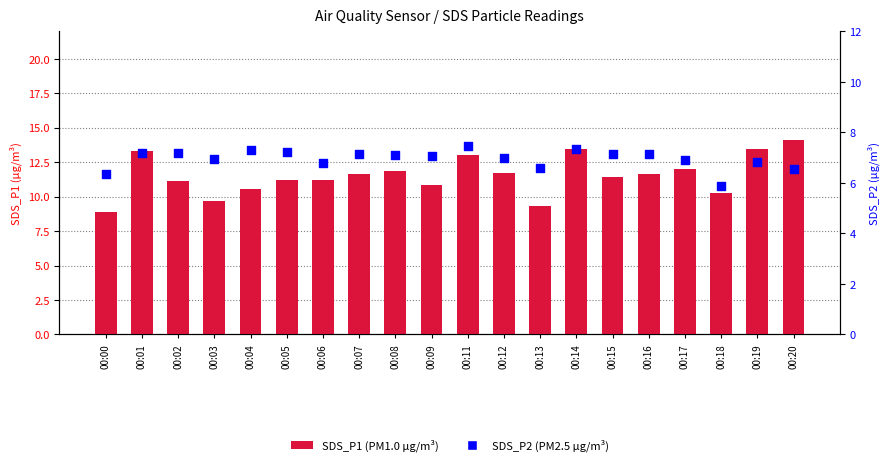

Which series reaches the minimum Y coordinate?

SDS_P2